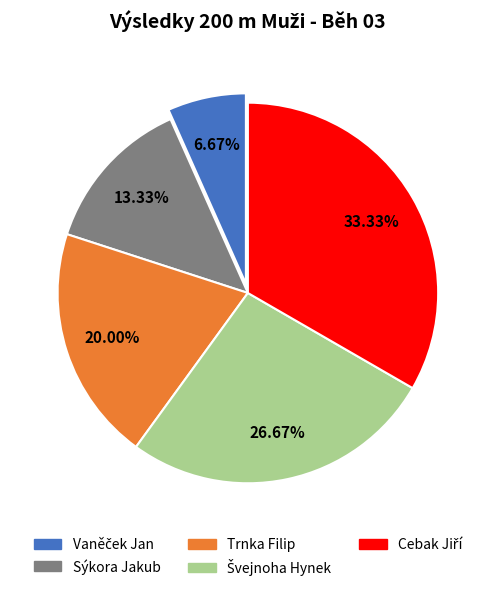

How many slices are in this pie chart?

5